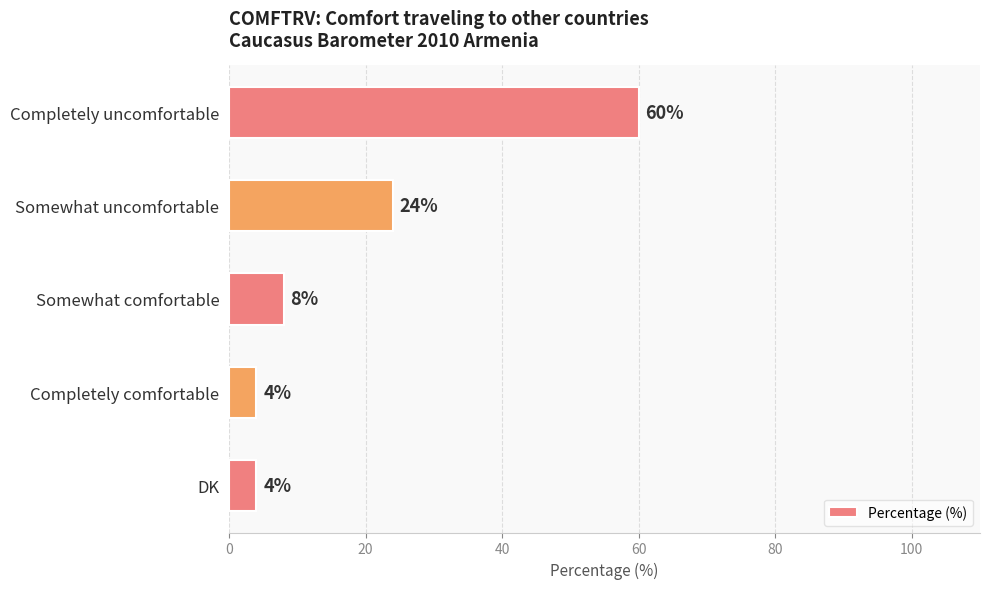

At which label is the value closest to 32?

Somewhat uncomfortable